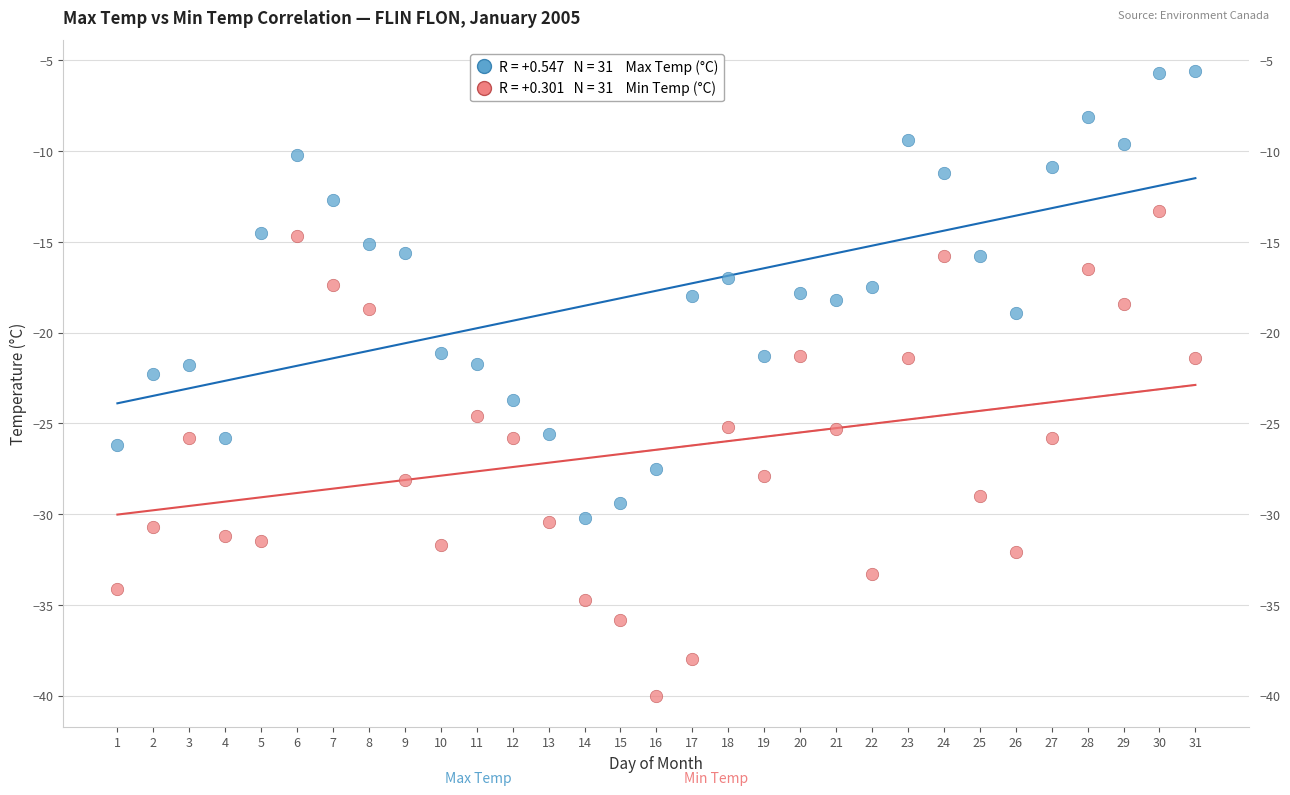

Across all data points, what is the range of Y values (max minus min)?

34.4